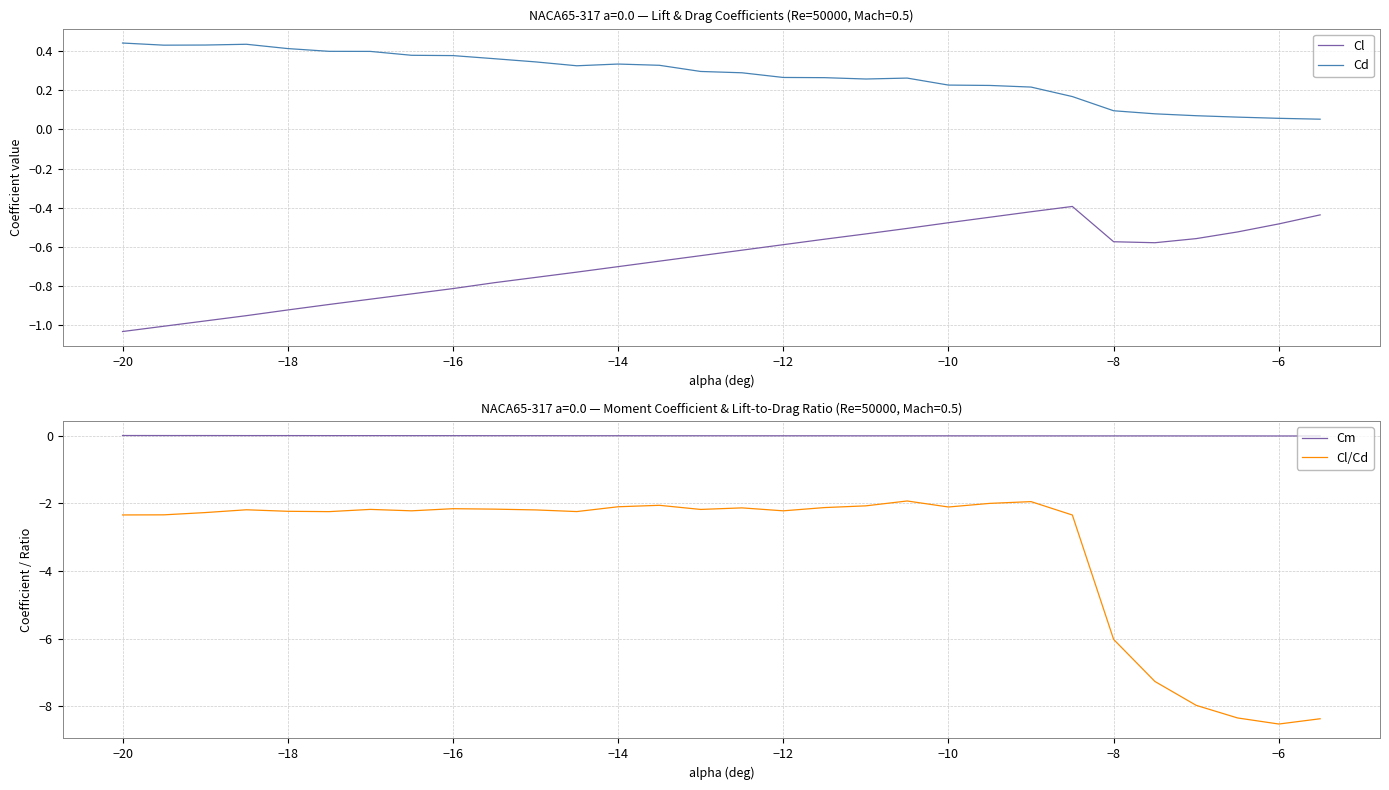

Is the value of Cl at −20 greater than the value of Cd at −16?

No